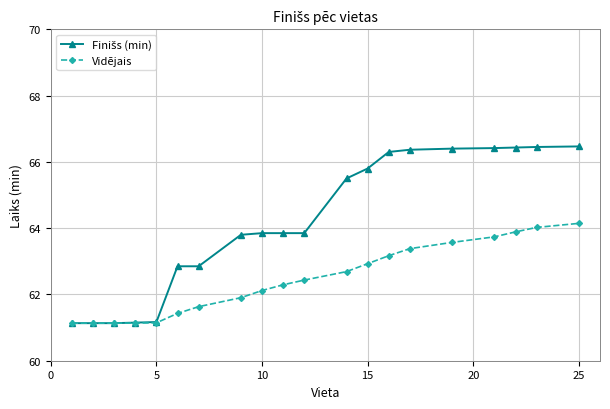

What is the value of the Vidējais point at the 15th from the left?

63.4